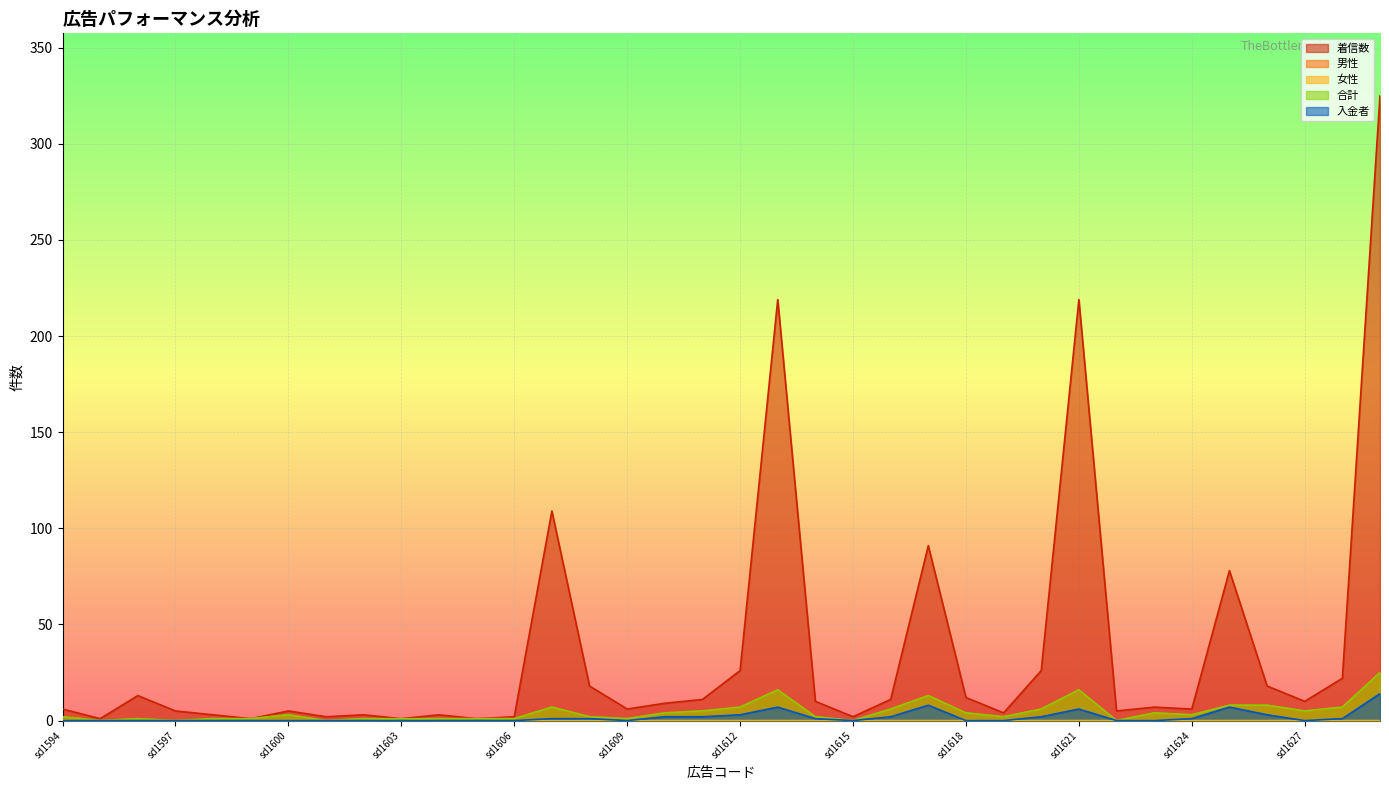

Reading left to right, extract all data points from this chart.

着信数: 6	1	13	5	3	1	5	2	3	1	3	1	2	109	18	6	9	11	26	219	10	2	11	91	12	4	26	219	5	7	6	78	18	10	22	325
男性: 2	0	1	0	1	1	3	0	1	0	1	1	1	7	2	1	4	5	7	16	2	0	6	13	4	2	6	16	0	4	3	8	8	5	7	25
女性: 0	0	0	0	0	0	0	0	0	1	0	0	0	0	0	0	0	0	0	0	0	0	0	0	0	0	0	0	0	0	0	0	0	0	0	0
合計: 2	0	1	0	1	1	3	0	1	1	1	1	1	7	2	1	4	5	7	16	2	0	6	13	4	2	6	16	0	4	3	8	8	5	7	25
入金者: 0	0	0	0	0	0	0	0	0	0	0	0	0	1	1	0	2	2	3	7	1	0	2	8	0	0	2	6	0	0	1	7	3	0	1	14